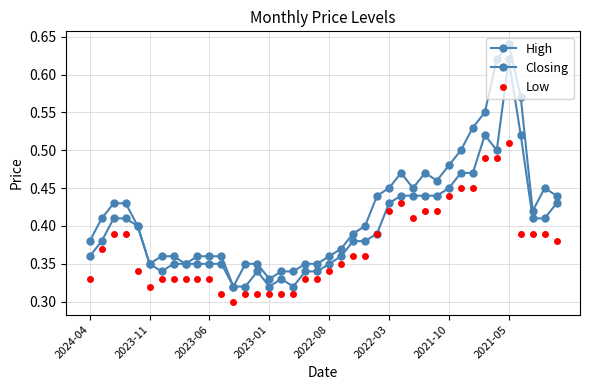

Which series has the widest spread of values?

High